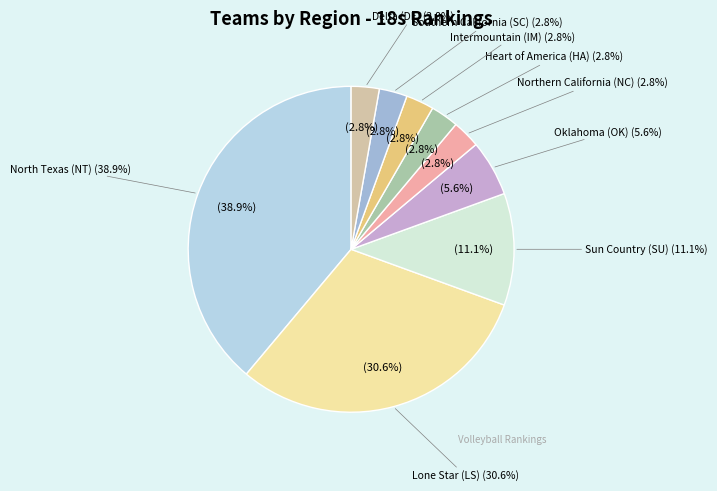

The Heart of America (HA) slice represents 16% of the pie. True or false?

False